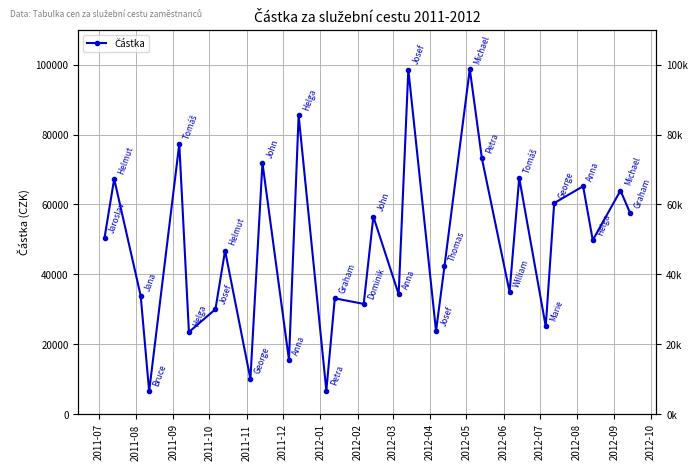

What is the minimum value shown in the chart?

6485